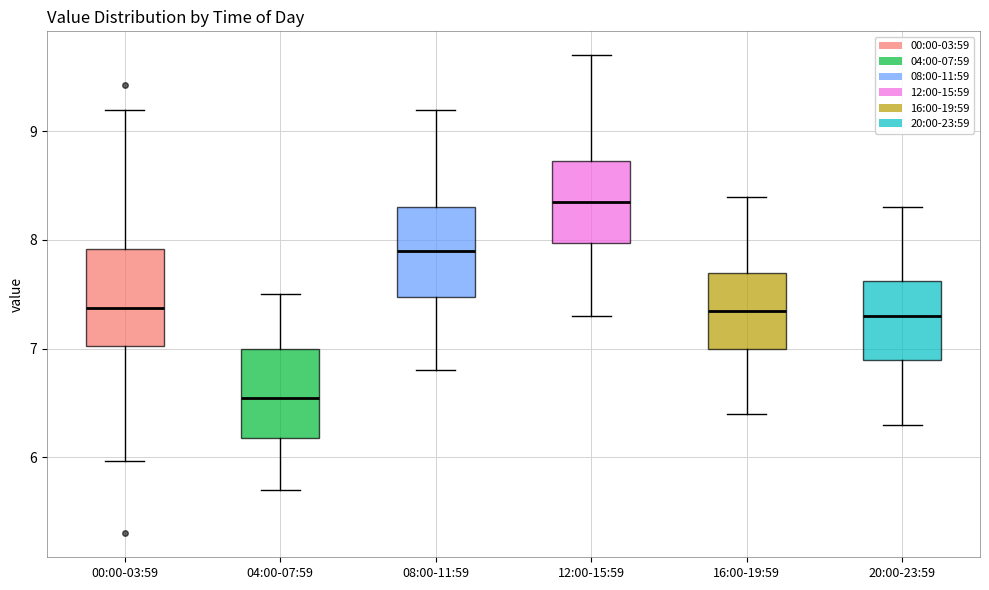

Reading left to right, transcribe this box plot: for each box, give where its median line is, the range the box spans, and where its two whiskers end, as read against the y-axis. The values are not printed on the chart, so give them approximately, as read against the axis.

00:00-03:59: median 7.4, box 7.0 to 7.9, whiskers 6.0 to 9.2
04:00-07:59: median 6.6, box 6.2 to 7.0, whiskers 5.7 to 7.5
08:00-11:59: median 7.9, box 7.5 to 8.3, whiskers 6.8 to 9.2
12:00-15:59: median 8.4, box 8.0 to 8.7, whiskers 7.3 to 9.7
16:00-19:59: median 7.4, box 7.0 to 7.7, whiskers 6.4 to 8.4
20:00-23:59: median 7.3, box 6.9 to 7.6, whiskers 6.3 to 8.3